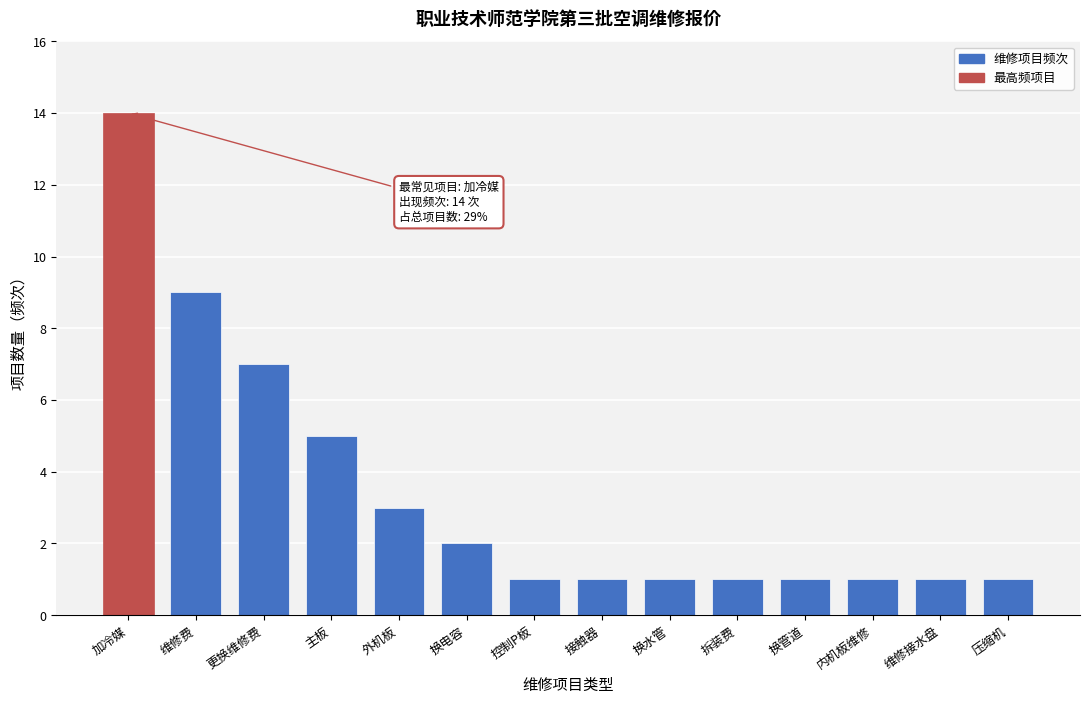

Reading left to right, transcribe all the data shown in this chart.

加冷媒=14	维修费=9	更换维修费=7	主板=5	外机板=3	换电容=2	控制P板=1	接触器=1	换水管=1	拆装费=1	换管道=1	内机板维修=1	维修接水盘=1	压缩机=1